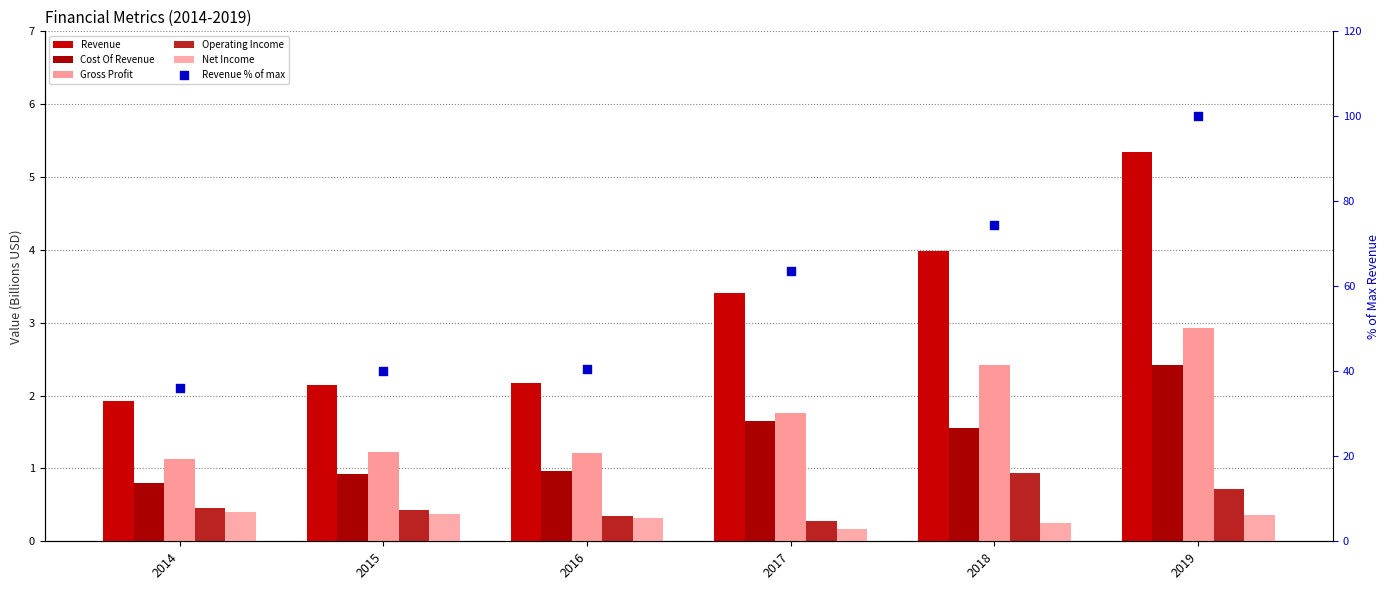

What is the total value across all series at 2016?

45.7